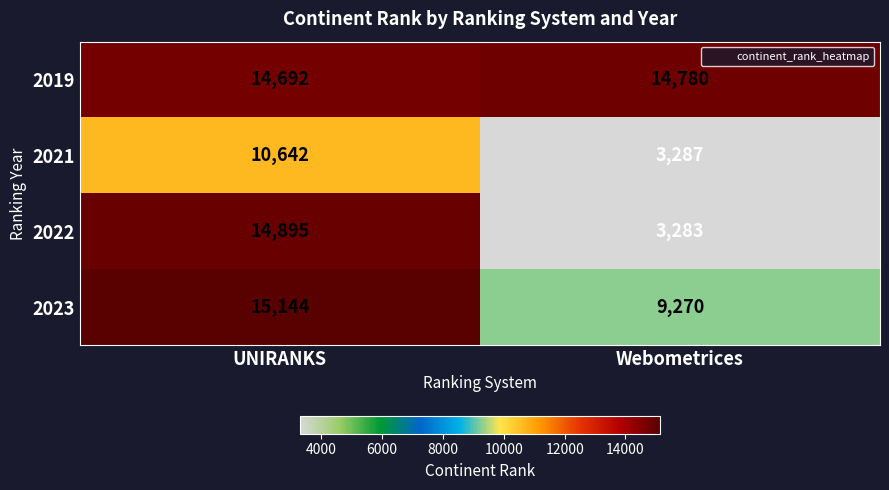

Reading left to right, transcribe all the data shown in this chart.

2019: UNIRANKS=14692	Webometrices=14780
2021: UNIRANKS=10642	Webometrices=3287
2022: UNIRANKS=14895	Webometrices=3283
2023: UNIRANKS=15144	Webometrices=9270